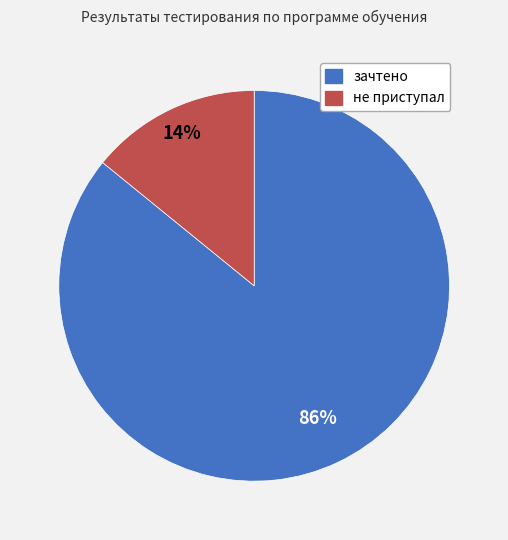

Is зачтено the majority of the pie?

Yes